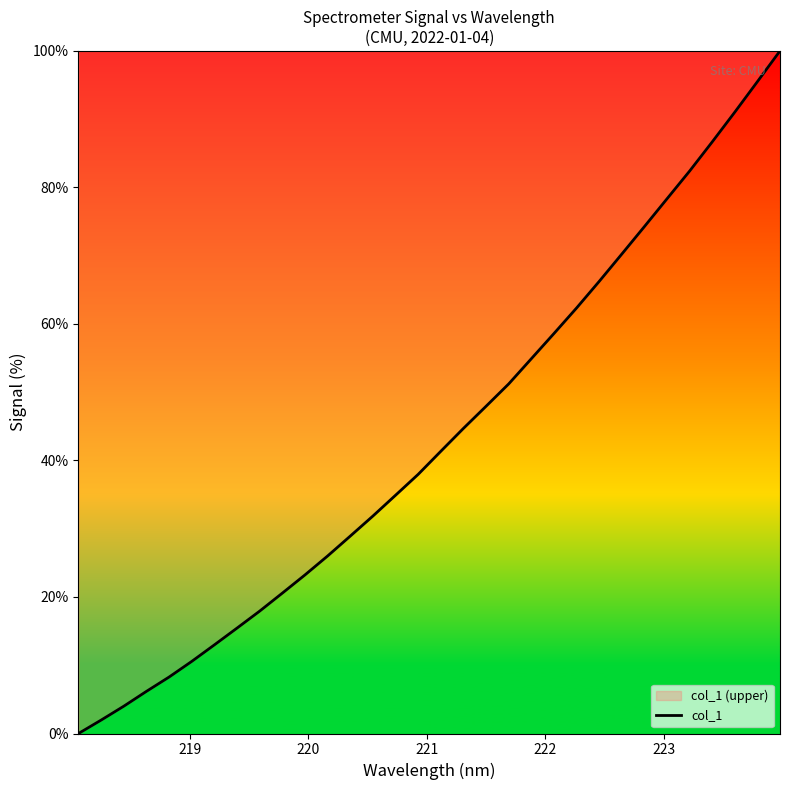

What is the difference between the maximum and minimum values?

100.0